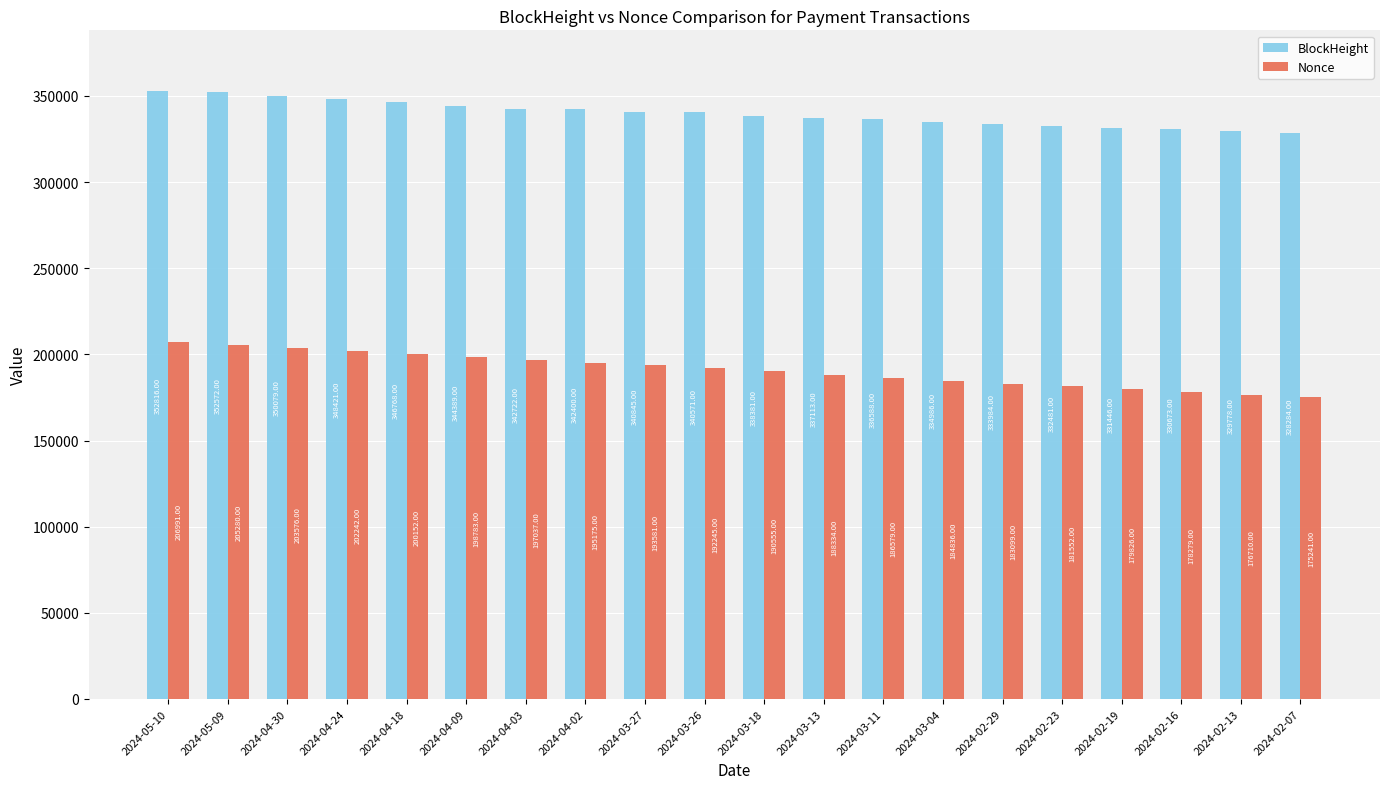

True or false: BlockHeight has a value of 536250 at 2024-03-13.

False